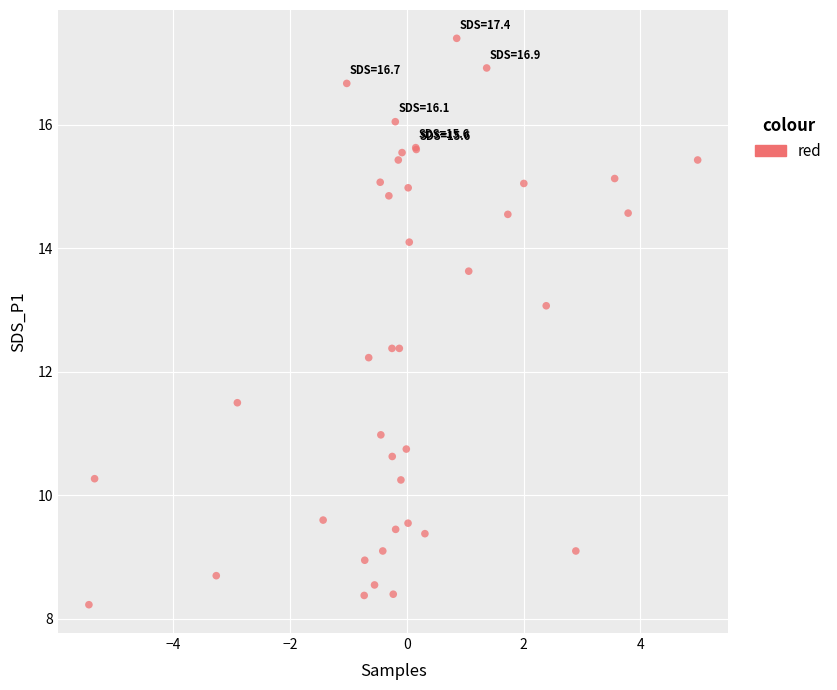

What Y value in the scatter plot is closest to 12?

12.2